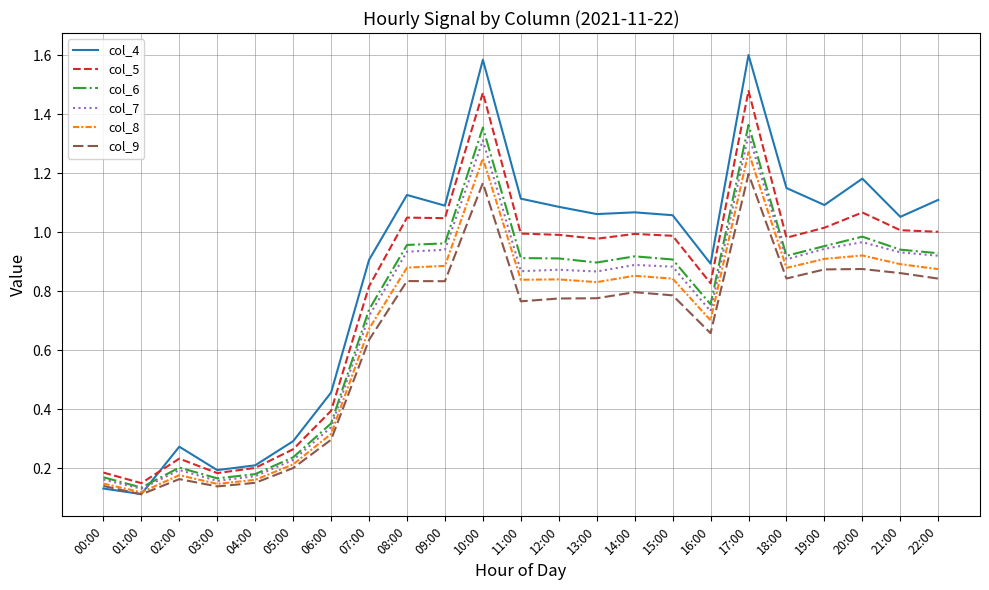

The col_6 series shows 0.1 at 05:00. True or false?

False